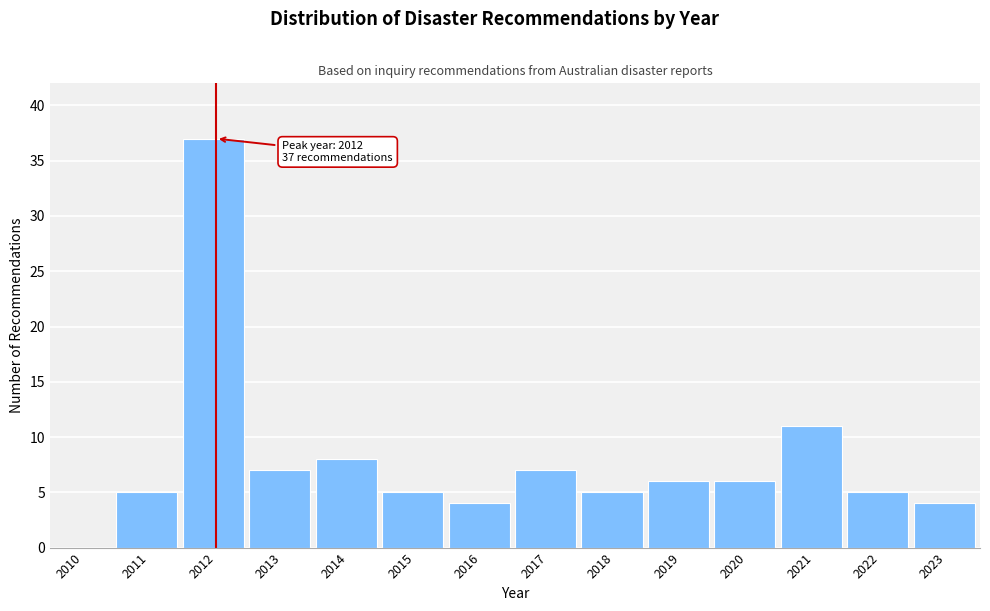

Reading left to right, extract all data points from this chart.

2010=0	2011=5	2012=37	2013=7	2014=8	2015=5	2016=4	2017=7	2018=5	2019=6	2020=6	2021=11	2022=5	2023=4